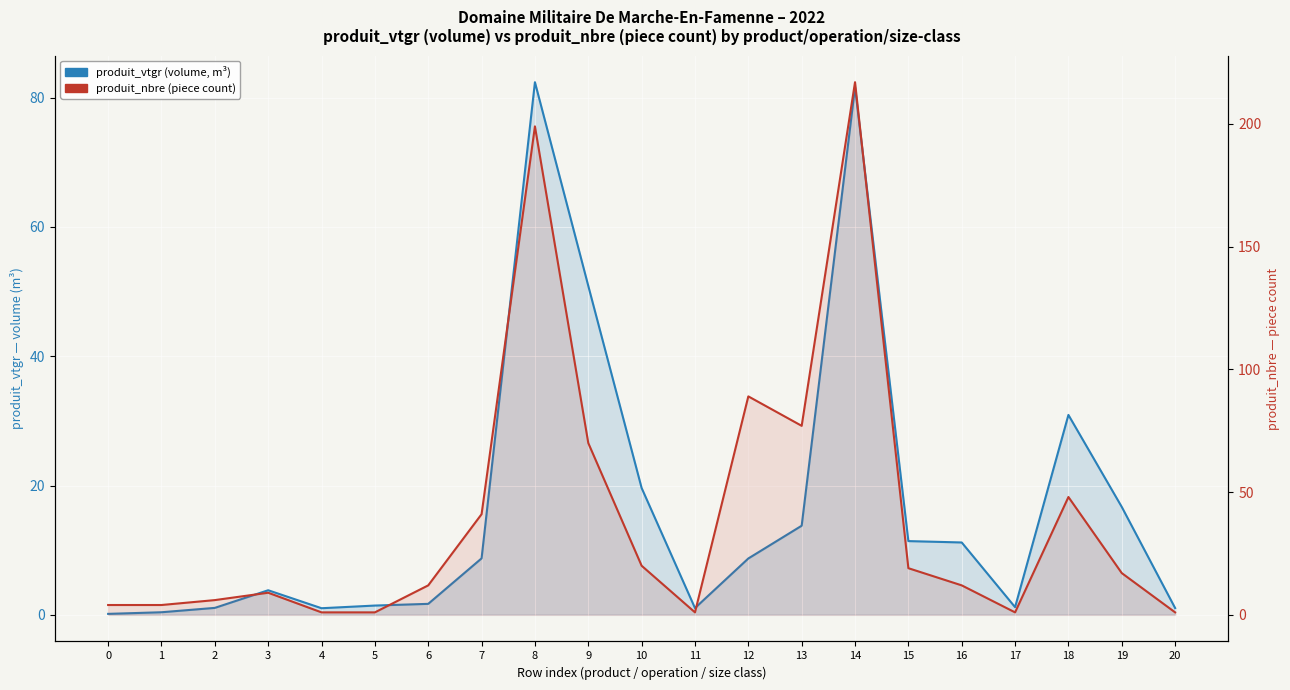

The value of produit_nbre (count of pieces) at 9 is 70.0. True or false?

True